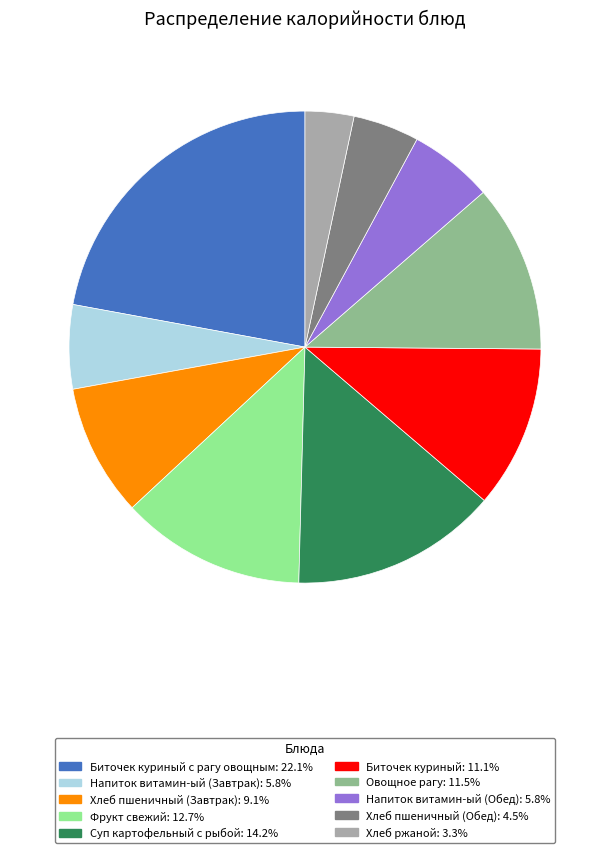

Is there any slice that represents more than half of the pie?

No